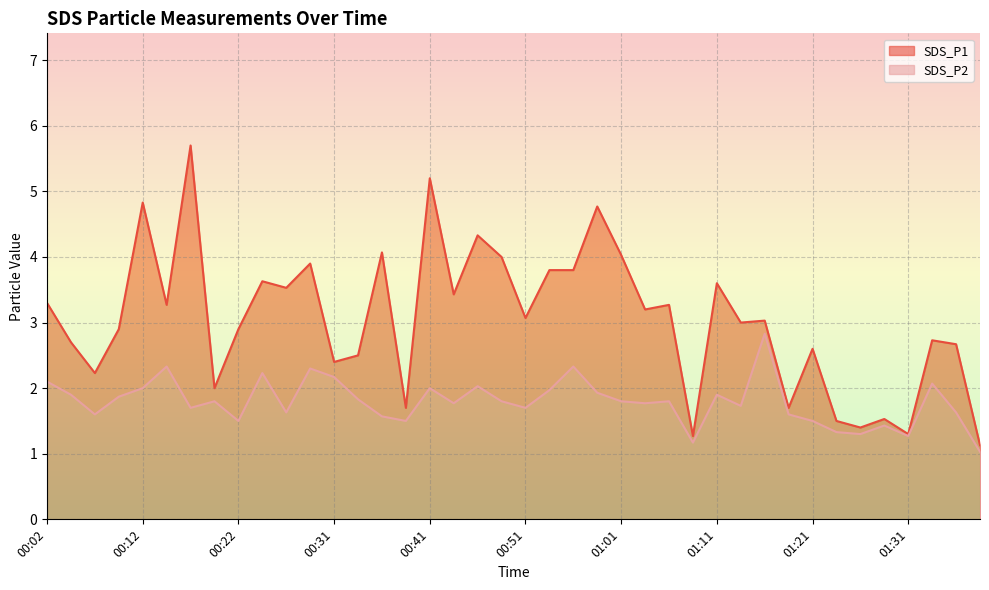

At which label does SDS_P1 first exceed 3?

00:02